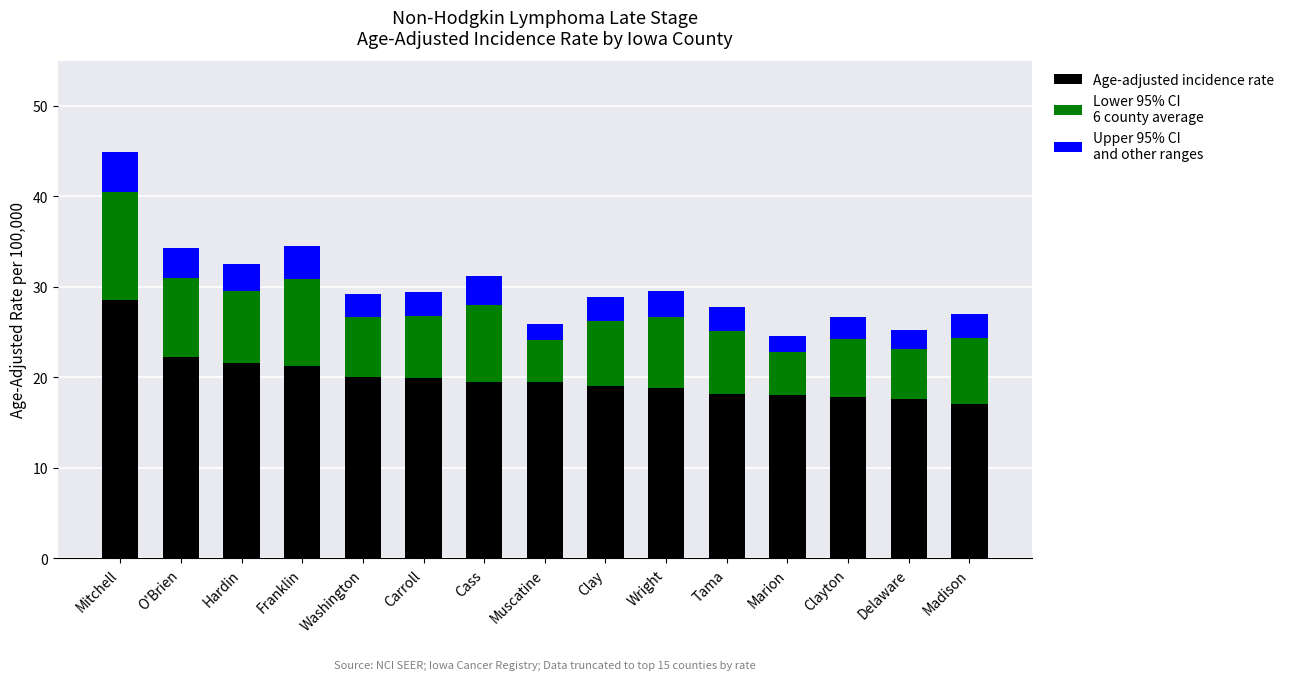

How many bars are there in total?

15